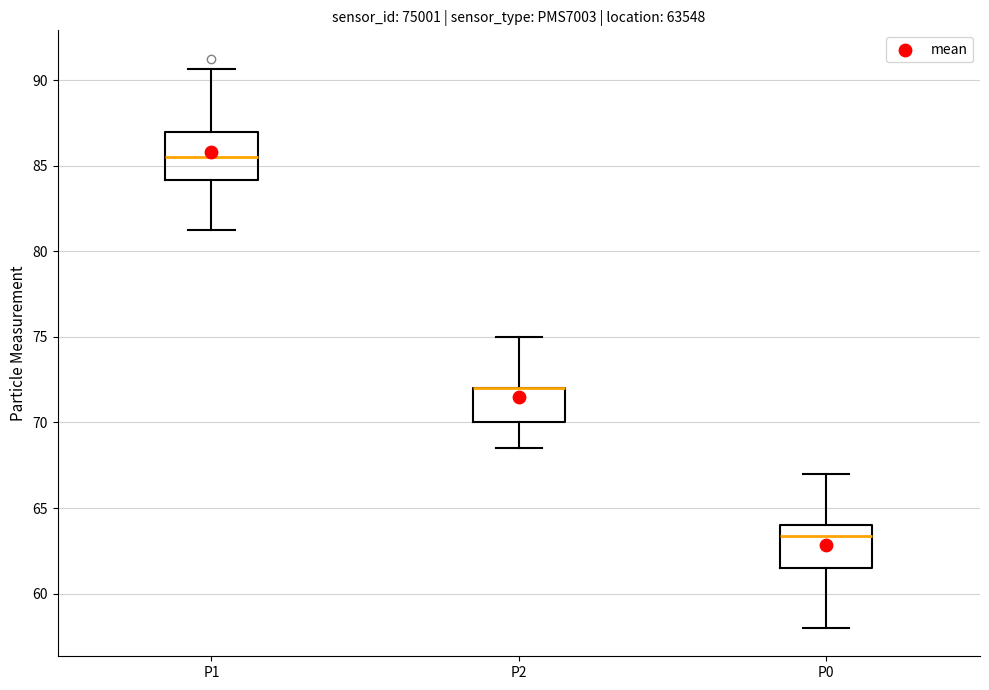

Where is the lower edge of the box for P2 on the y-axis? The values are not printed on the chart, so give them approximately, as read against the axis.

70.0